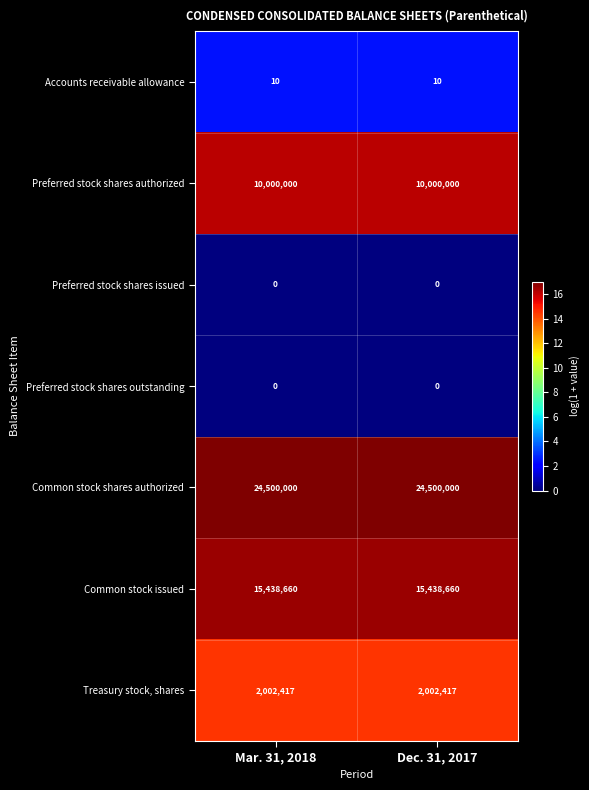

Reading left to right, what are all the values shown in this chart?

Accounts receivable allowance: 10	10
Preferred stock shares authorized: 10000000	10000000
Preferred stock shares issued: 0	0
Preferred stock shares outstanding: 0	0
Common stock shares authorized: 24500000	24500000
Common stock issued: 15438660	15438660
Treasury stock, shares: 2002417	2002417